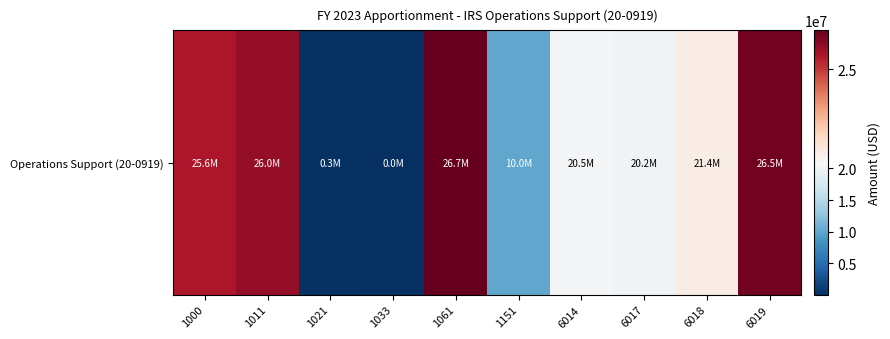

What is the difference between the maximum and minimum values?

26667857